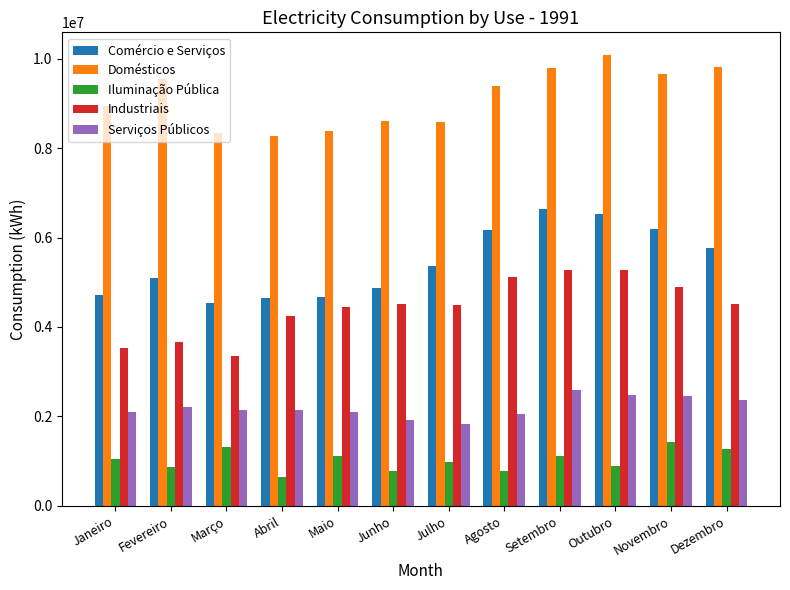

Which series has the largest total across all categories?

Domésticos